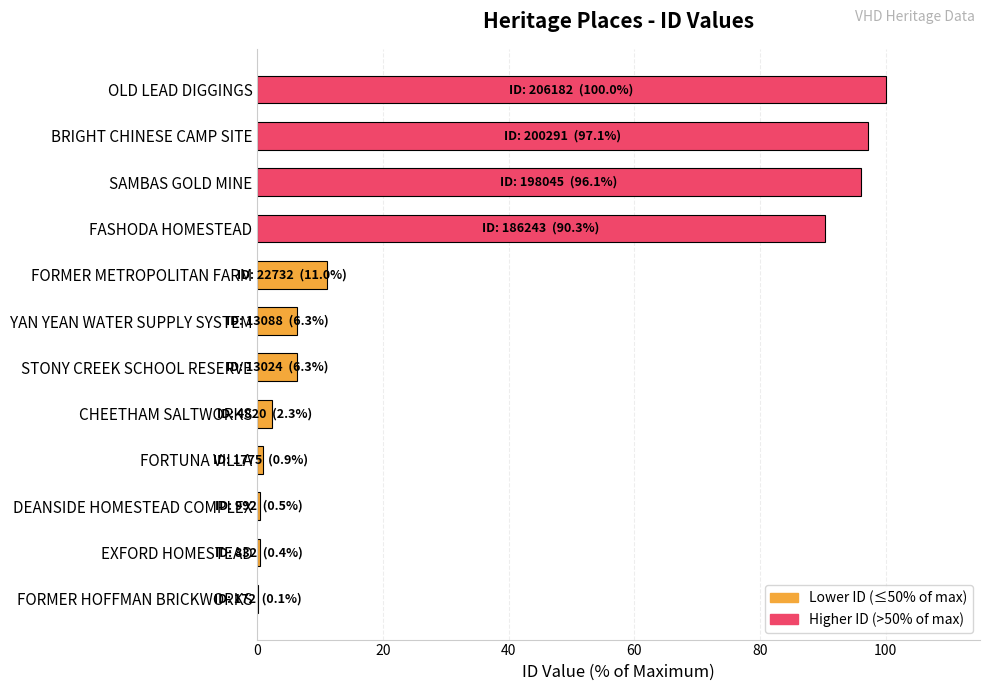

Count the number of data series in this chart.

1